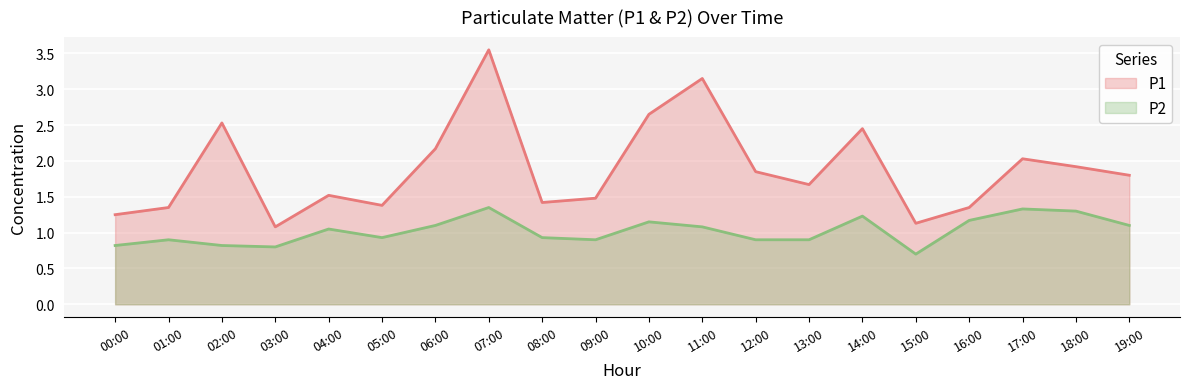

Reading left to right, what are all the values shown in this chart?

P1: 1.2	1.4	2.5	1.1	1.5	1.4	2.2	3.5	1.4	1.5	2.6	3.1	1.9	1.7	2.5	1.1	1.4	2.0	1.9	1.8
P2: 0.8	0.9	0.8	0.8	1.1	0.9	1.1	1.4	0.9	0.9	1.1	1.1	0.9	0.9	1.2	0.7	1.2	1.3	1.3	1.1